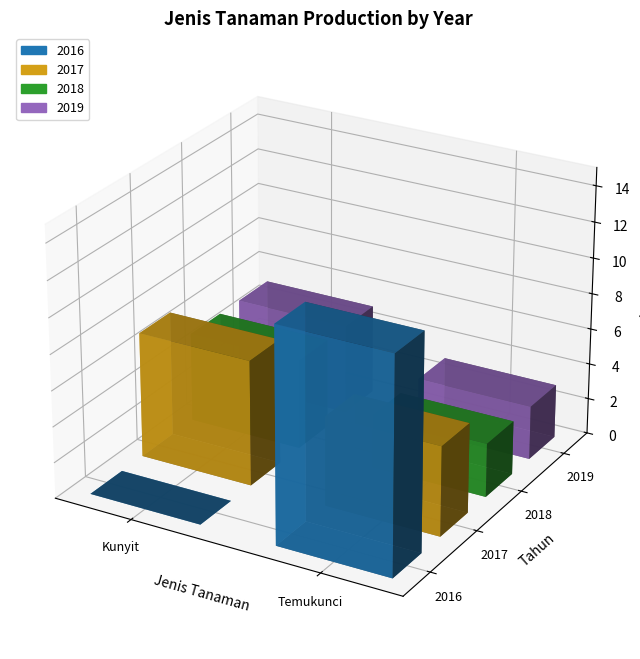

Is the value of 2019 at Temukunci greater than the value of 2018 at Kunyit?

No